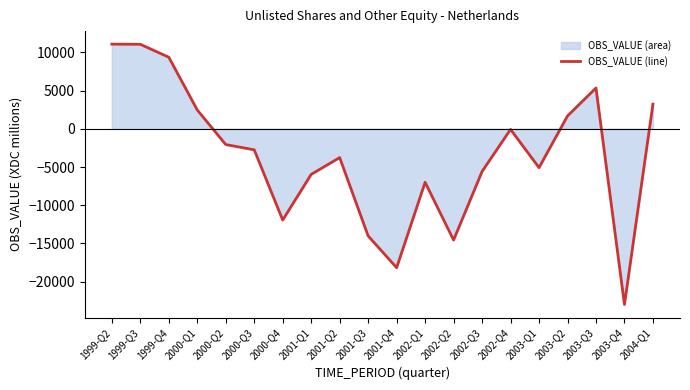

What is the minimum value shown in the chart?

-22988